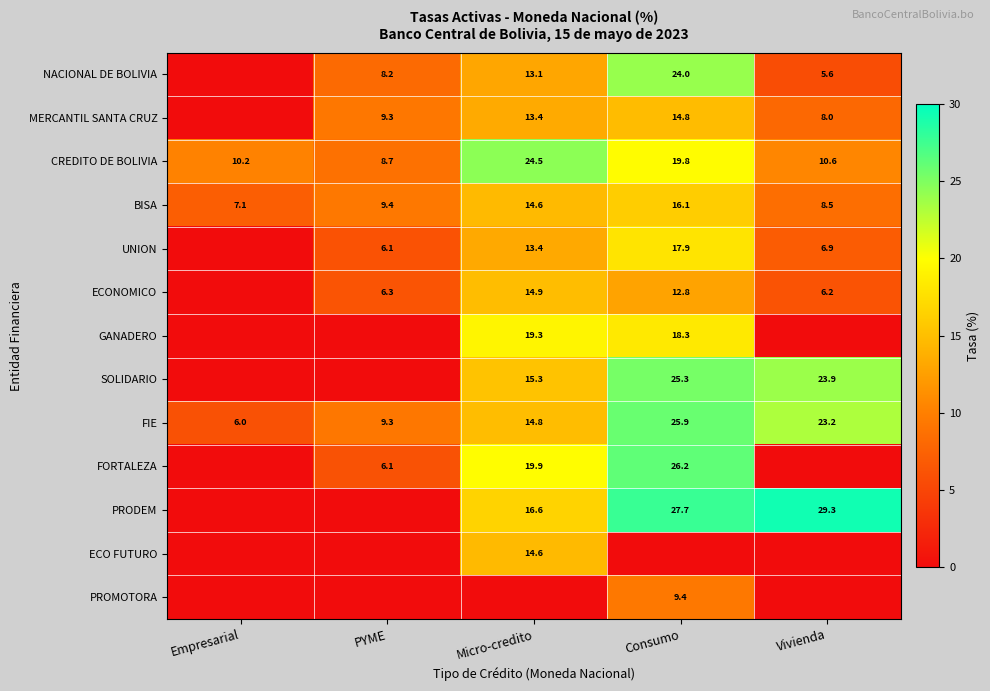

The value of FORTALEZA at PYME is 6.1. True or false?

True